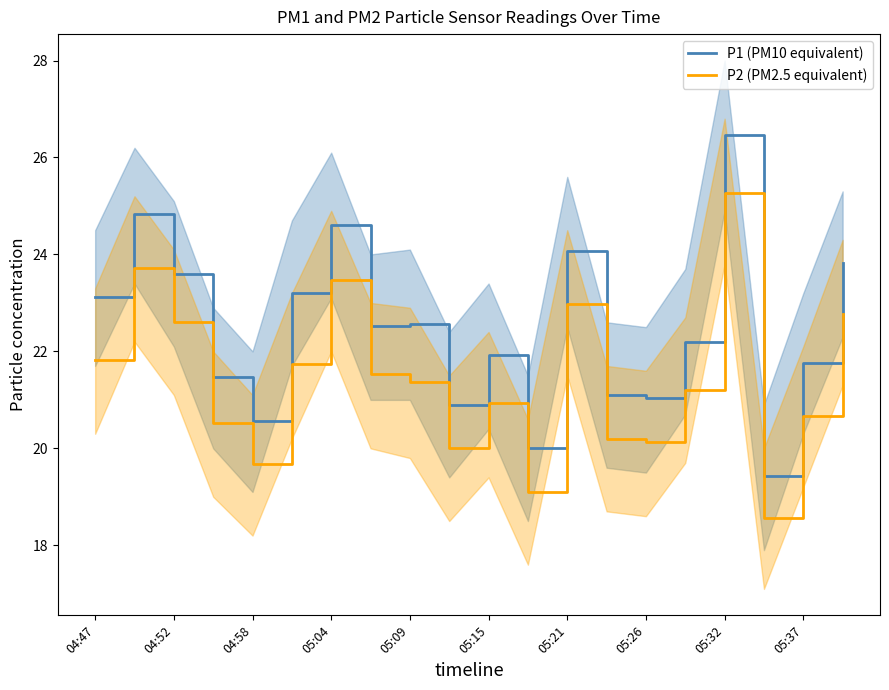

Reading right to left, list all the values displayed in this chart.

P1 (PM10 equivalent): 23.8	21.8	19.4	26.5	22.2	21.0	21.1	24.1	20.0	21.9	20.9	22.6	22.5	24.6	23.2	20.6	21.5	23.6	24.8	23.1
P2 (PM2.5 equivalent): 22.8	20.7	18.6	25.3	21.2	20.1	20.2	23.0	19.1	20.9	20.0	21.4	21.5	23.5	21.7	19.7	20.5	22.6	23.7	21.8